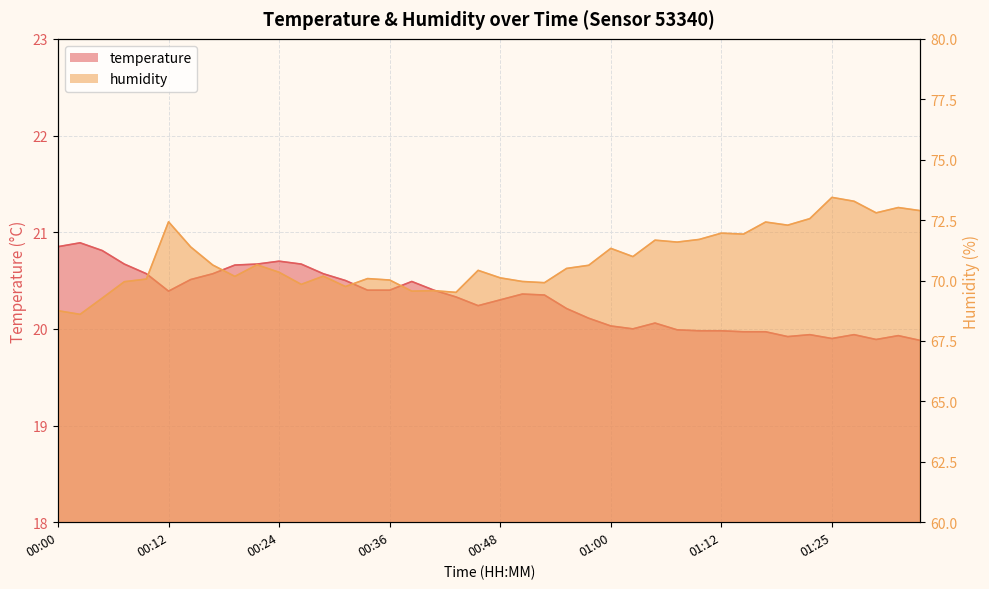

True or false: temperature and humidity cross at least once.

False